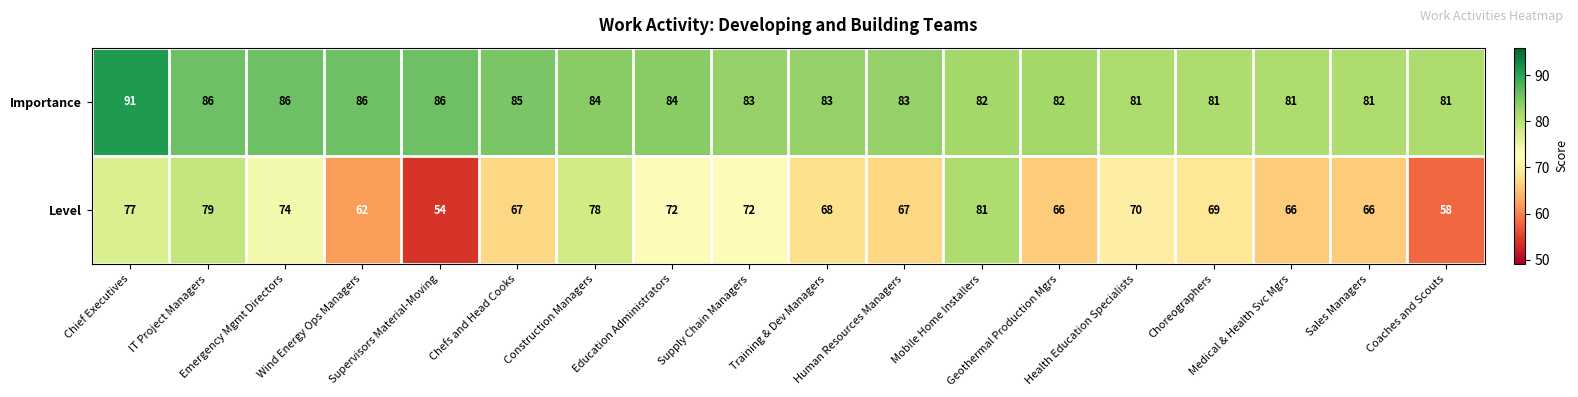

Which series has the largest range (max minus min)?

Level